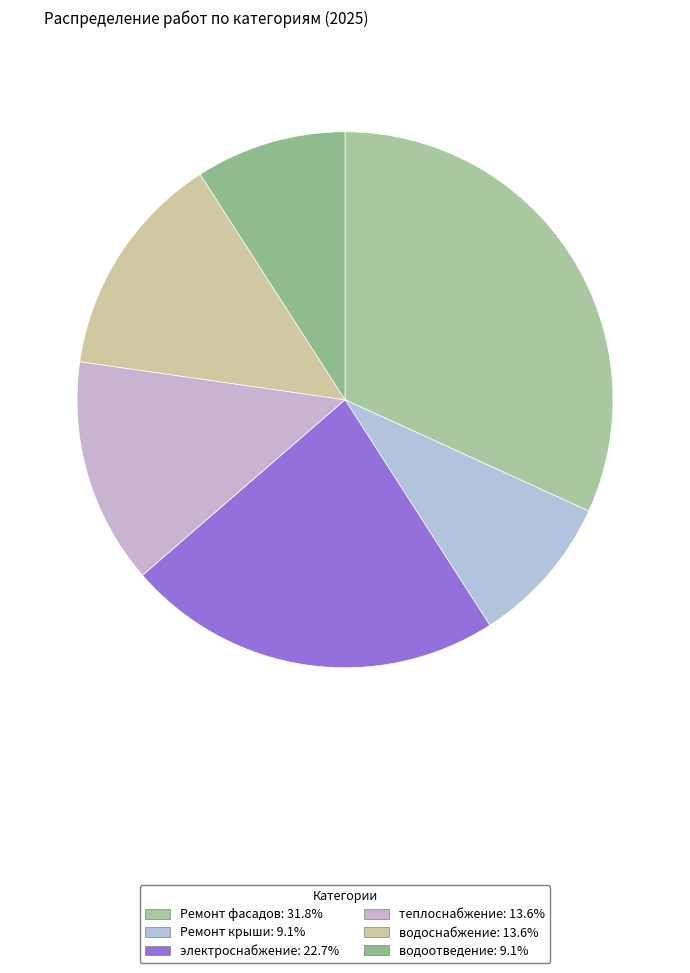

True or false: водоснабжение accounts for 1% of the total.

False